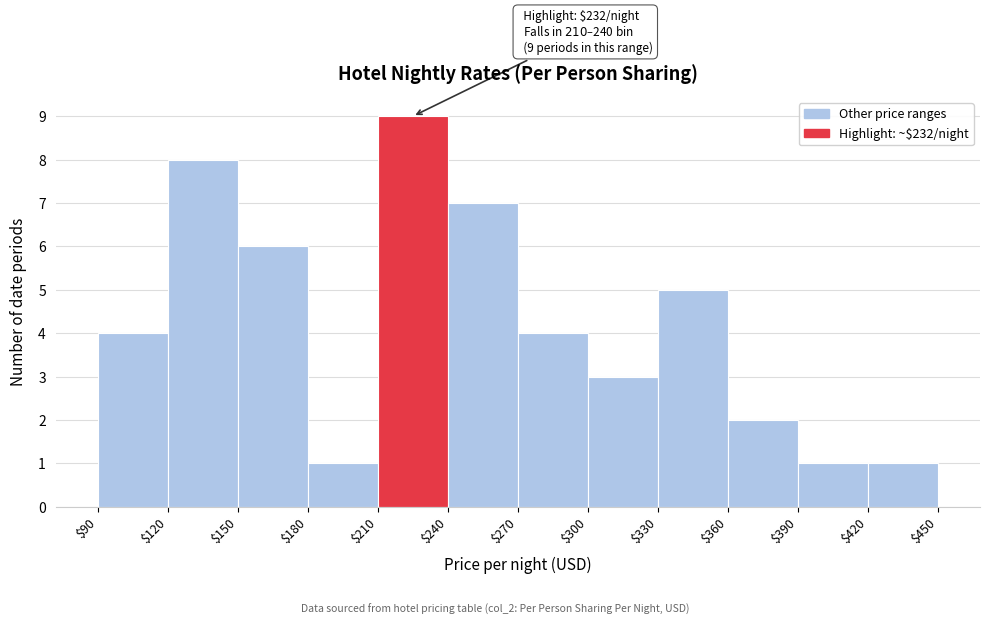

Which range on the x-axis has the tallest bar?

$210 to $240